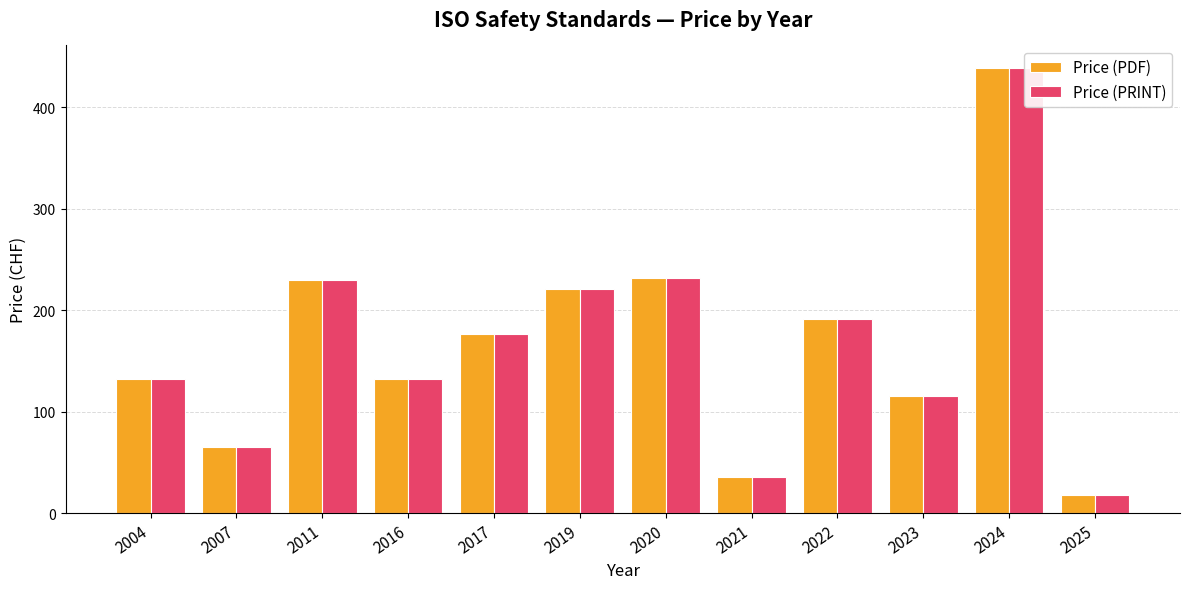

What value does the Price (PDF) series have at 2023?

116